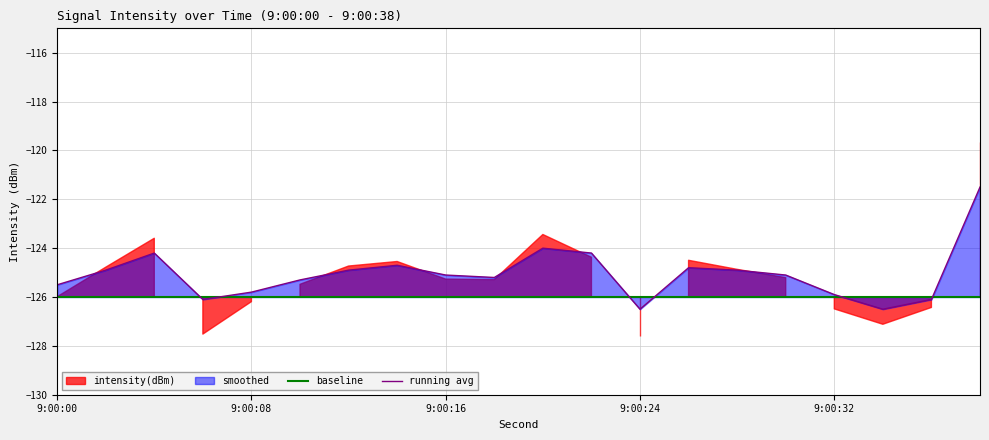

How many values in the running avg series are below -125?

11